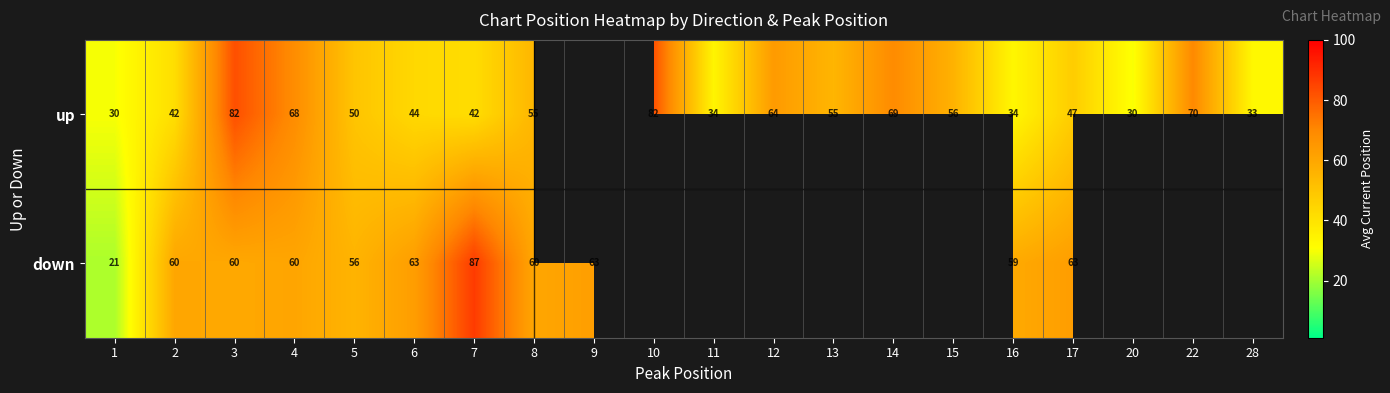

What is the difference between the up values at 3 and 6?

38